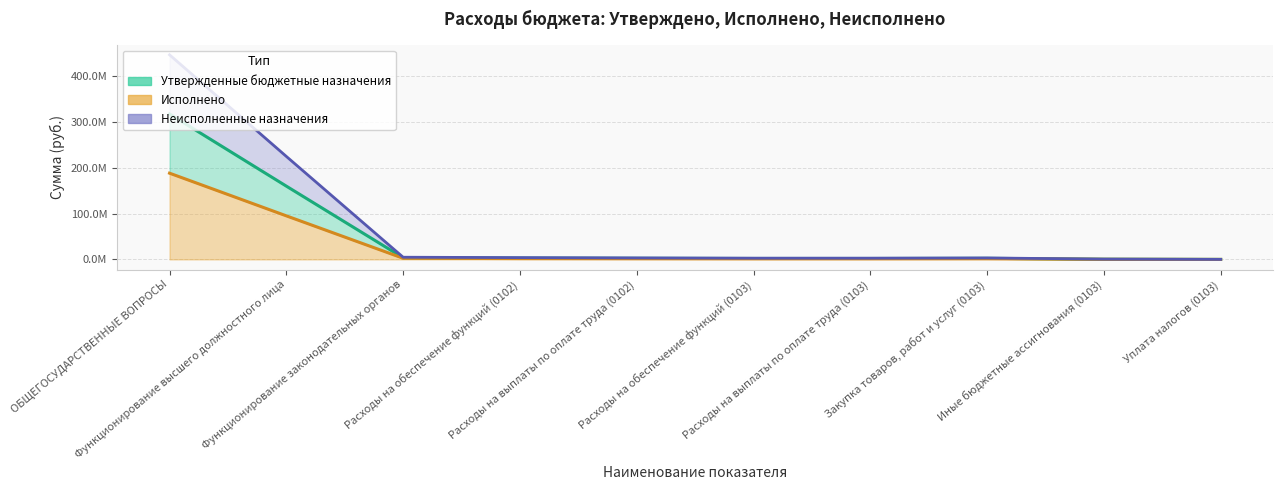

Between Расходы на выплаты по оплате труда (0102) and Уплата налогов (0103), which is larger?

Расходы на выплаты по оплате труда (0102)